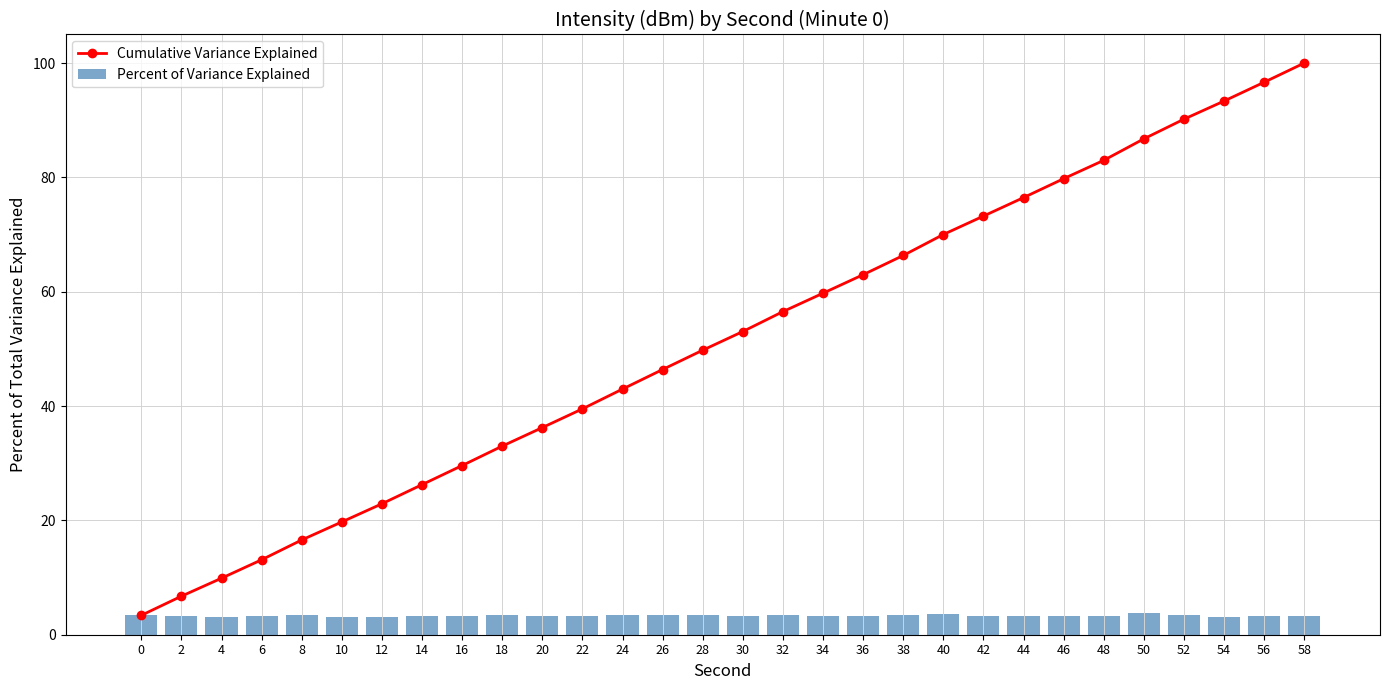

The value of Percent of Variance Explained at 8 is 1.1. True or false?

False